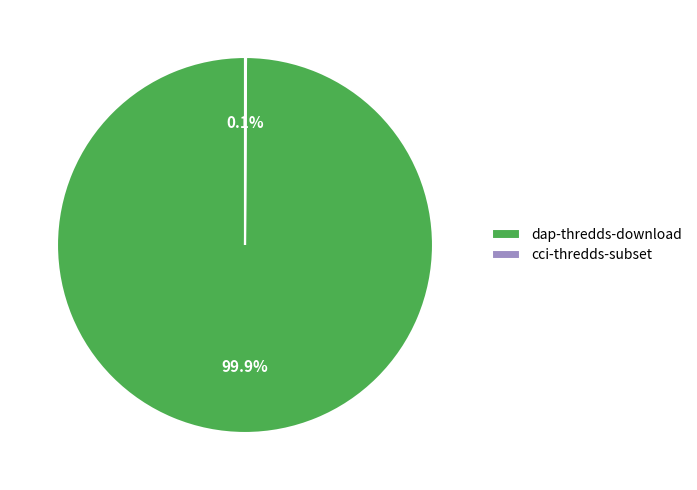

To the nearest percent, what is the average slice percentage?

50%